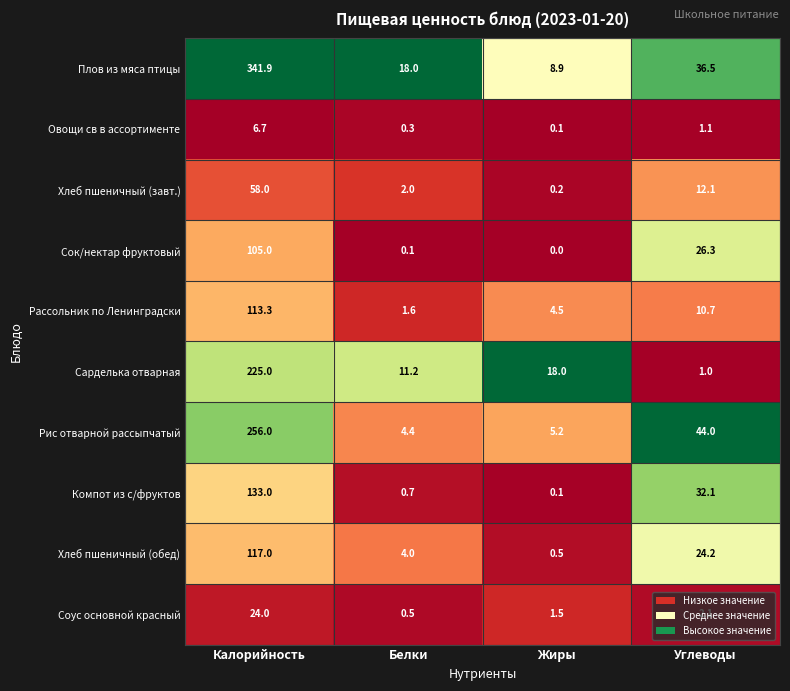

At which label does Плов из мяса птицы reach its peak?

Калорийность